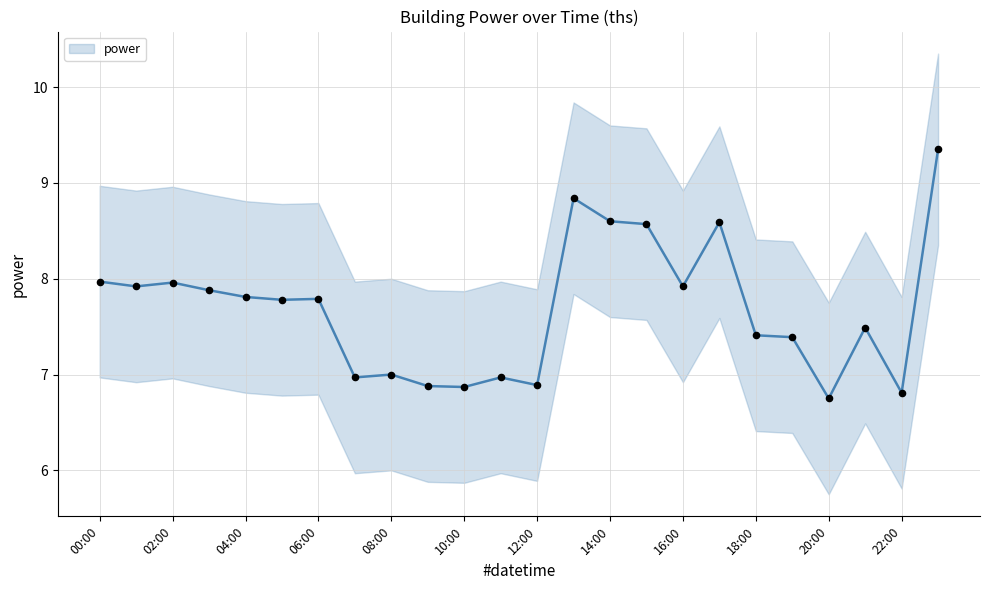

Approximately how many times larger is the value at 10:00 compared to 00:00?

0.9